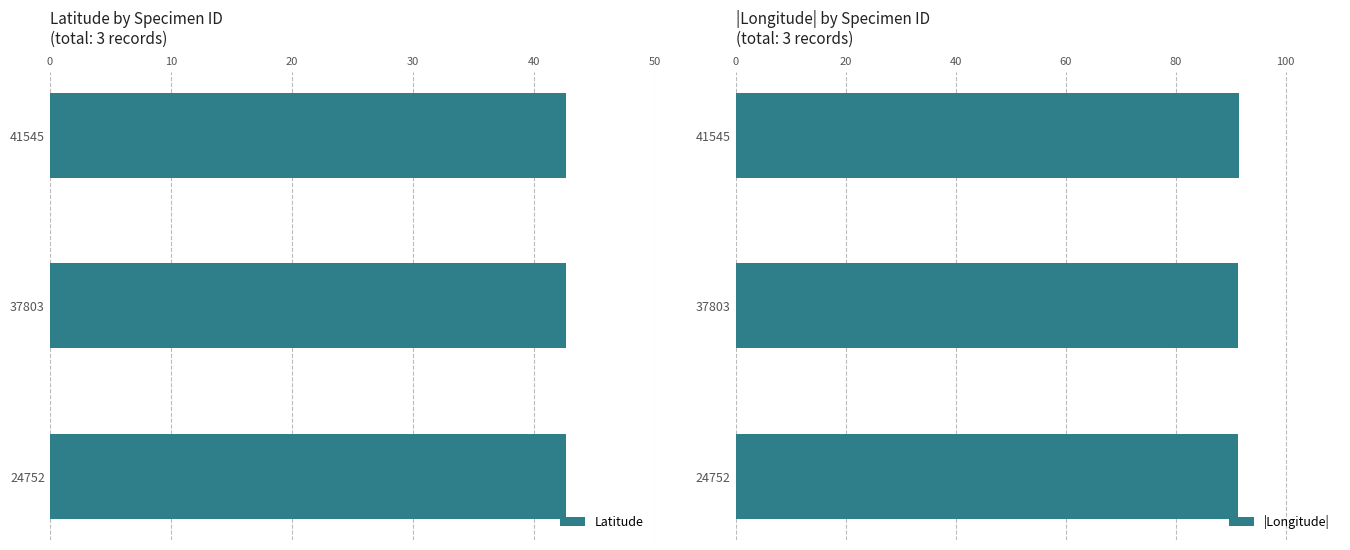

Does the chart contain any negative values?

No